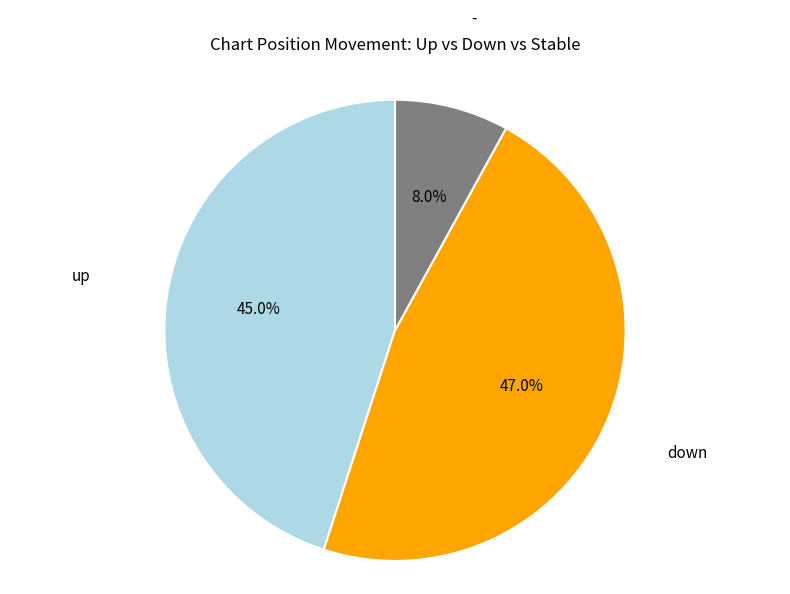

How many segments does this pie chart have?

3